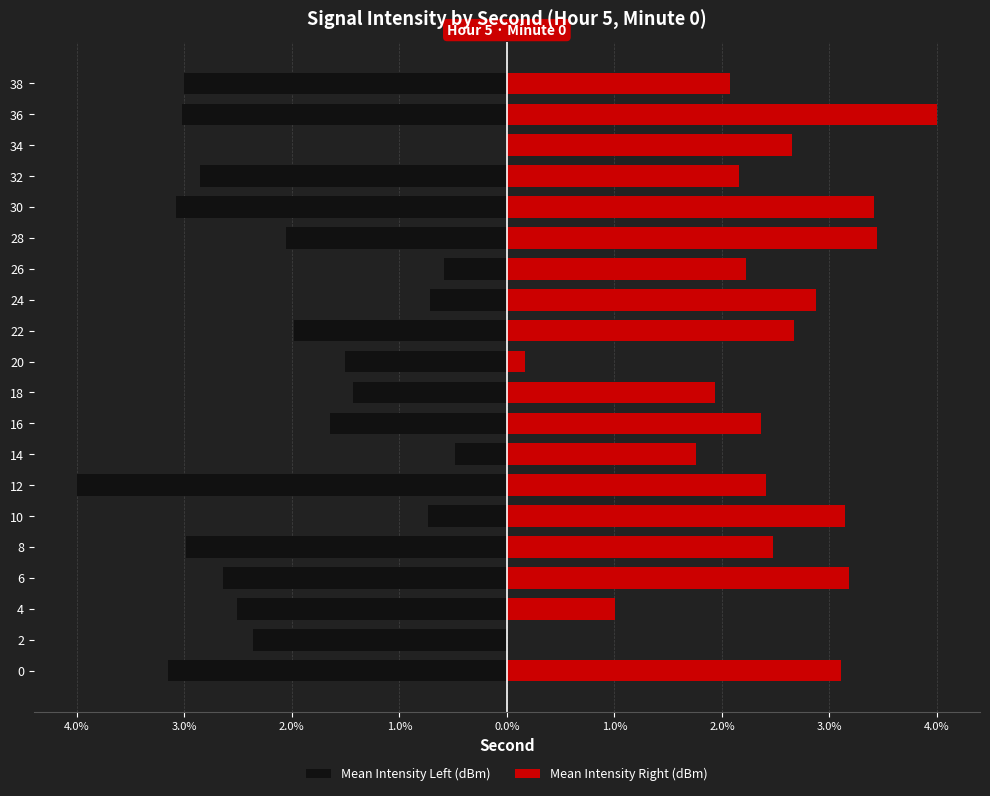

Read the Mean Intensity Right (dBm) value at 6.

3.2